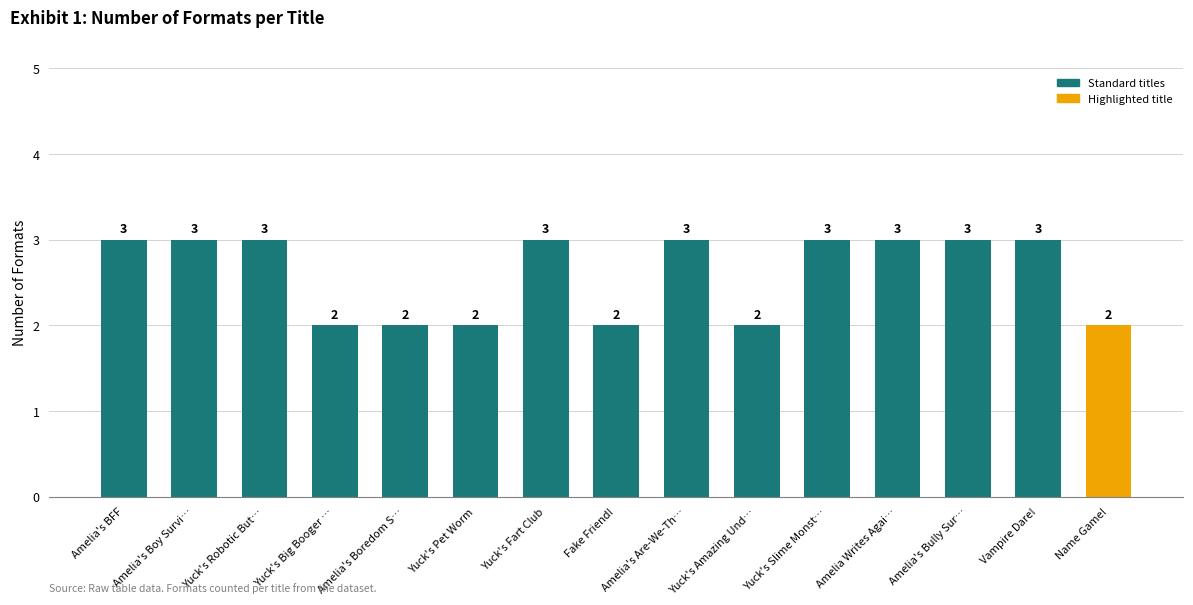

Between Amelia's BFF and Yuck's Amazing Und…, which is larger?

Amelia's BFF